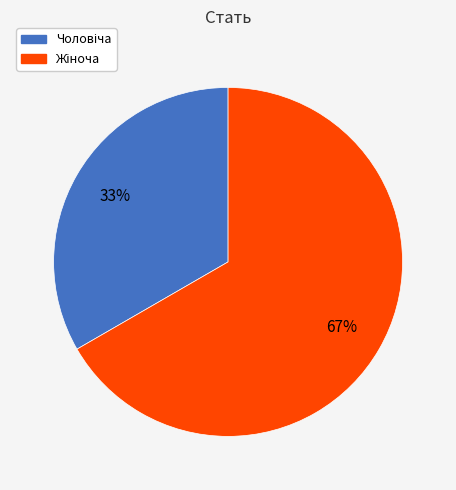

Is there a majority slice in this chart?

Yes